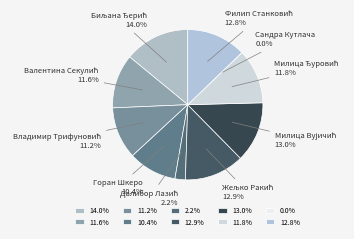

Combined, what portion of the pie is Сандра Кутлача and Далибор Лазић?

2.2%